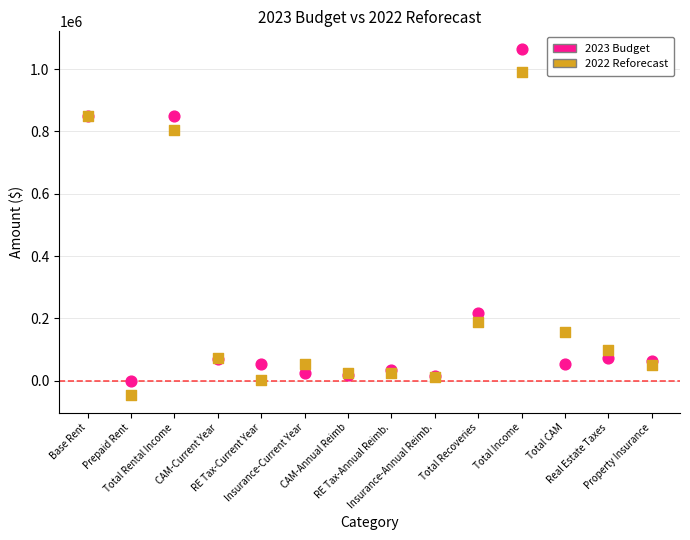

What are all the series names shown in the legend?

2023 Budget, 2022 Reforecast